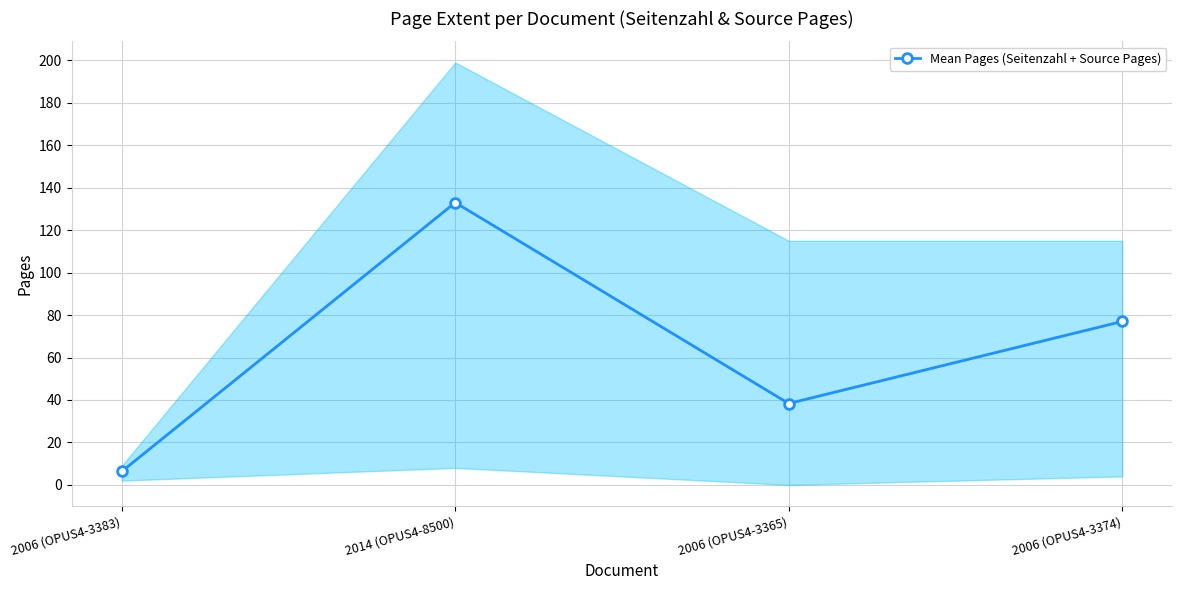

How many interior local valleys (lower than both neighbors) does the data have?

1